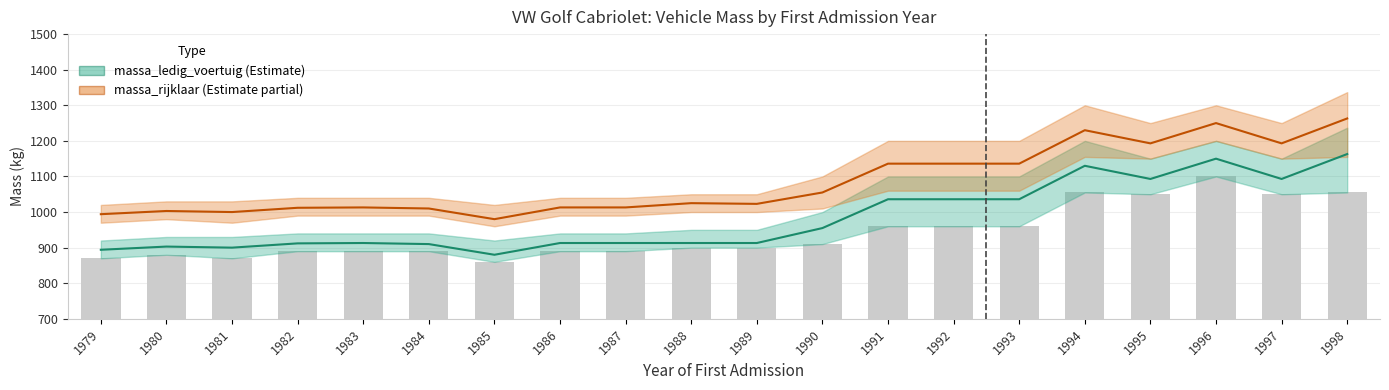

Which series changed the most between 1987 and 1997?

massa_ledig_voertuig